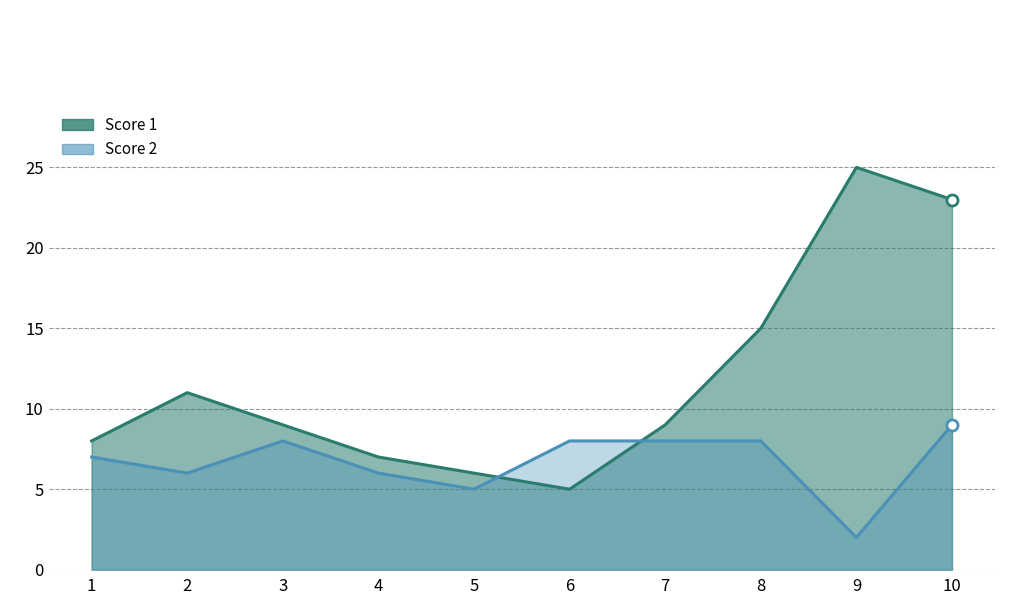

What is the difference between the highest and lowest values at 5?

1